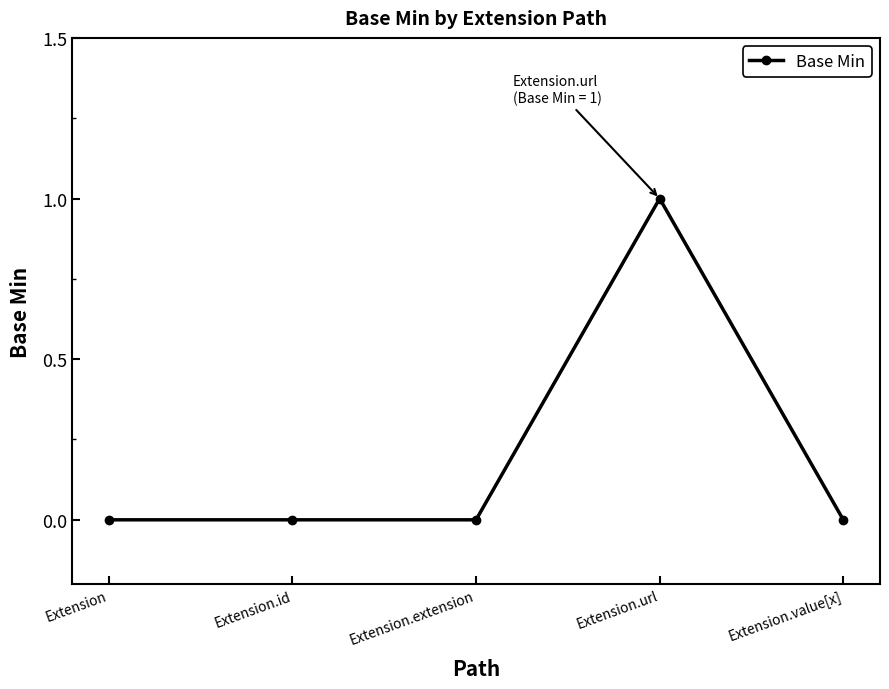

What is the label of the 1st point from the right?

Extension.value[x]